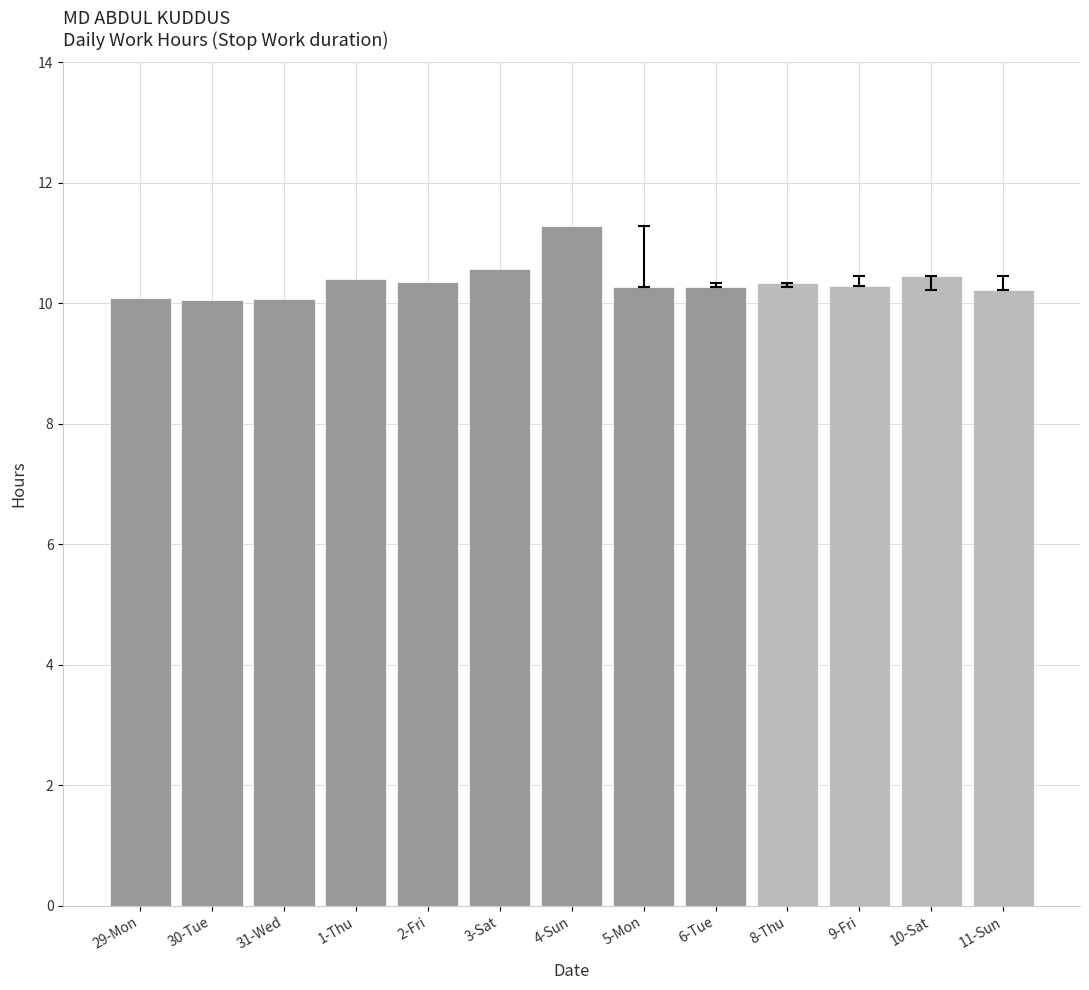

Approximately how many times larger is the value at 8-Thu compared to 9-Fri?

1.0